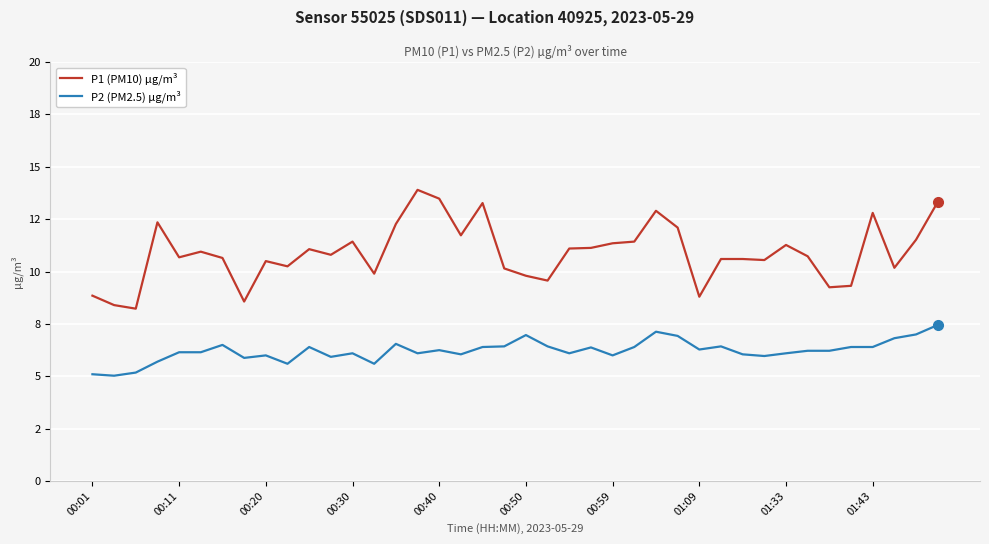

What are all the series names shown in the legend?

P1 (PM10) µg/m³, P2 (PM2.5) µg/m³